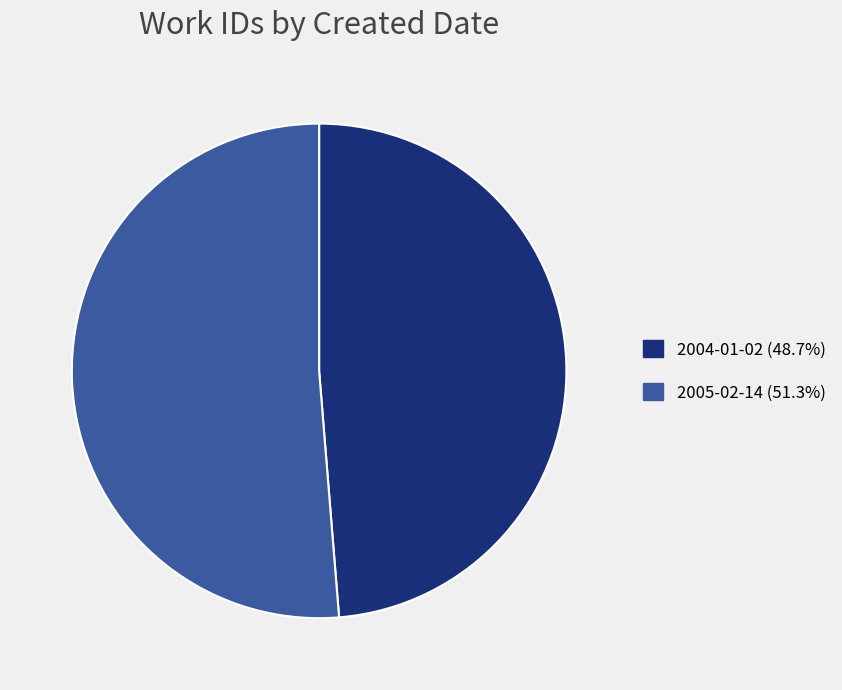

Is there a majority slice in this chart?

Yes